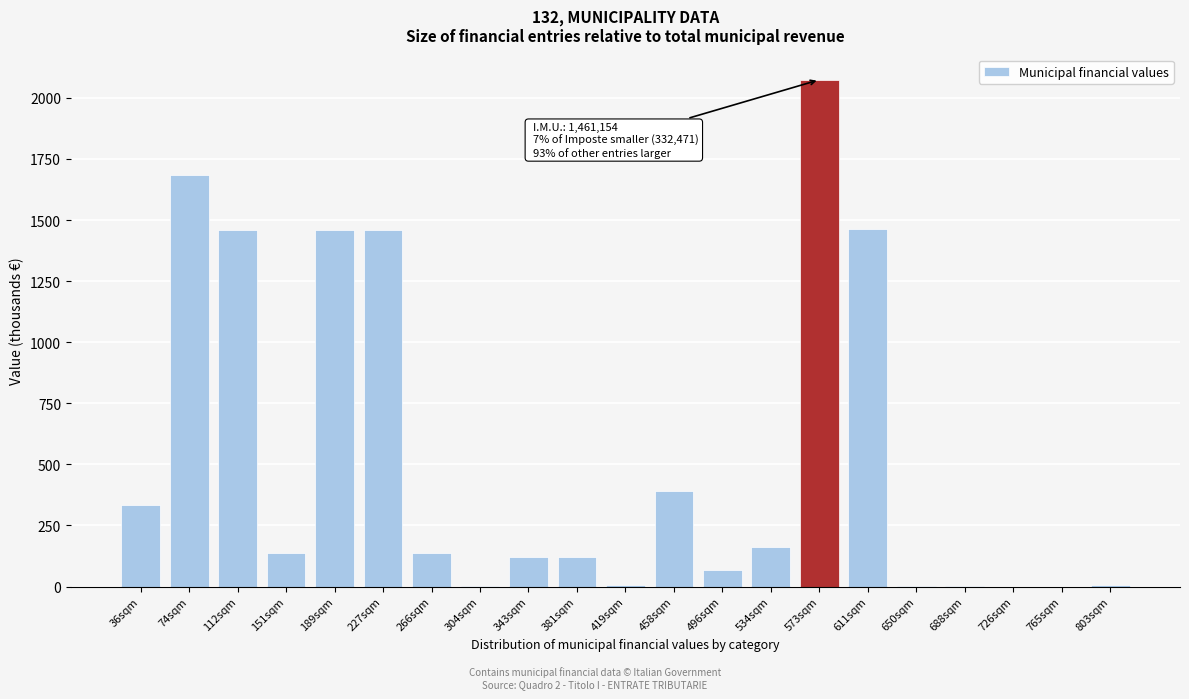

What is the change in value from 36sqm to 381sqm?

-210.8